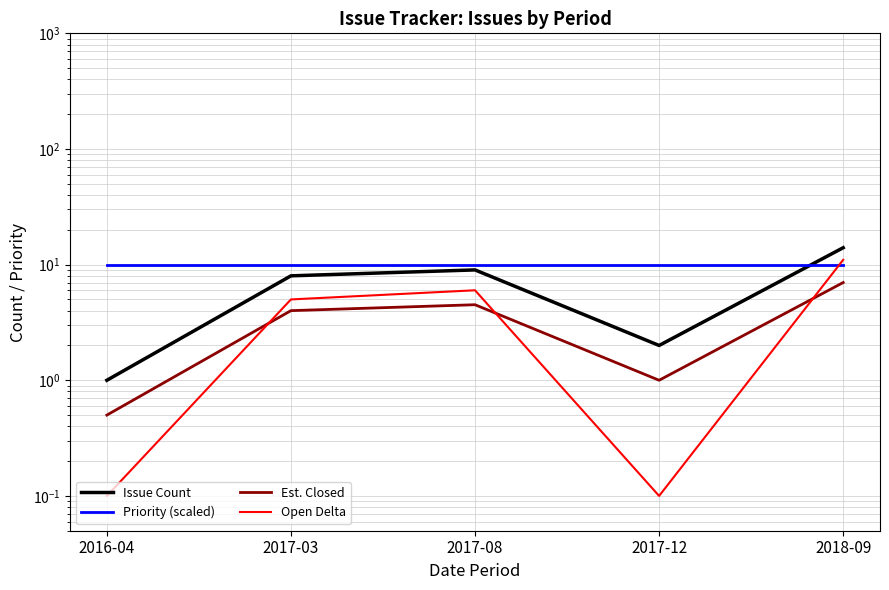

What is the sum of all Priority (scaled) values?

50.0